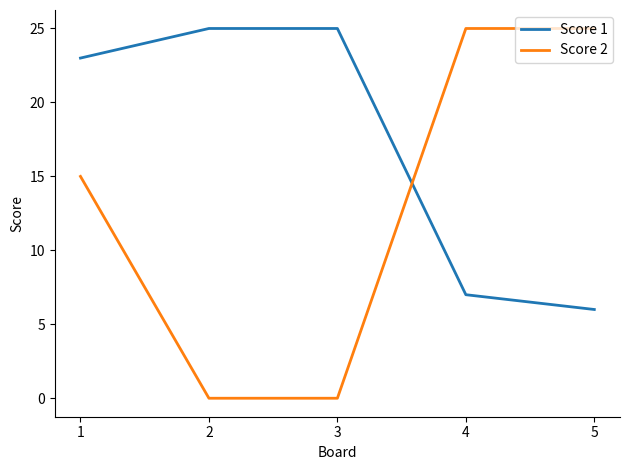

How many Score 2 values are between 0 and 25?

5